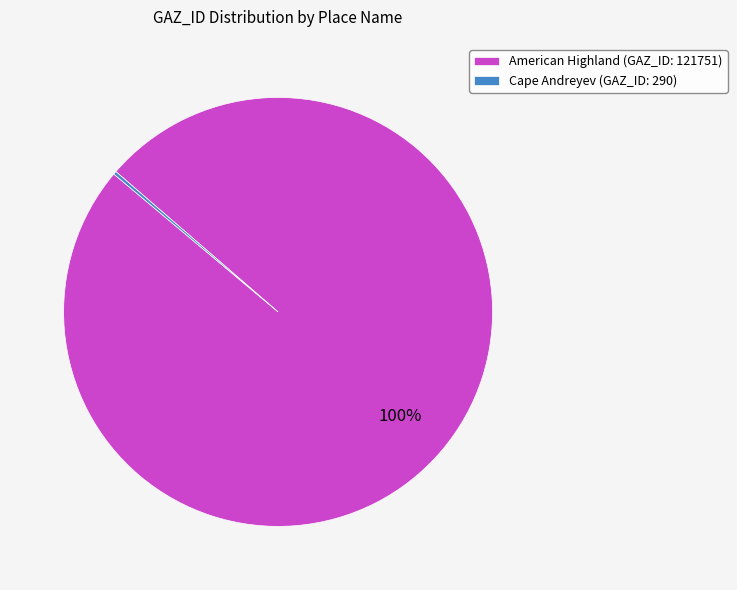

To the nearest percent, what is the difference between the largest and smallest slice percentages?

100%